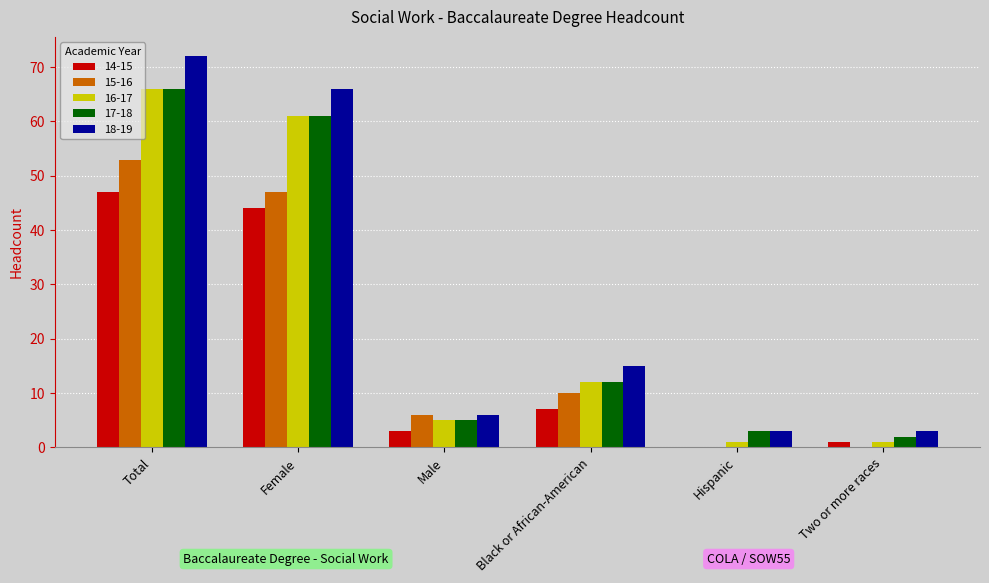

What is the sum of all 14-15 values?

102